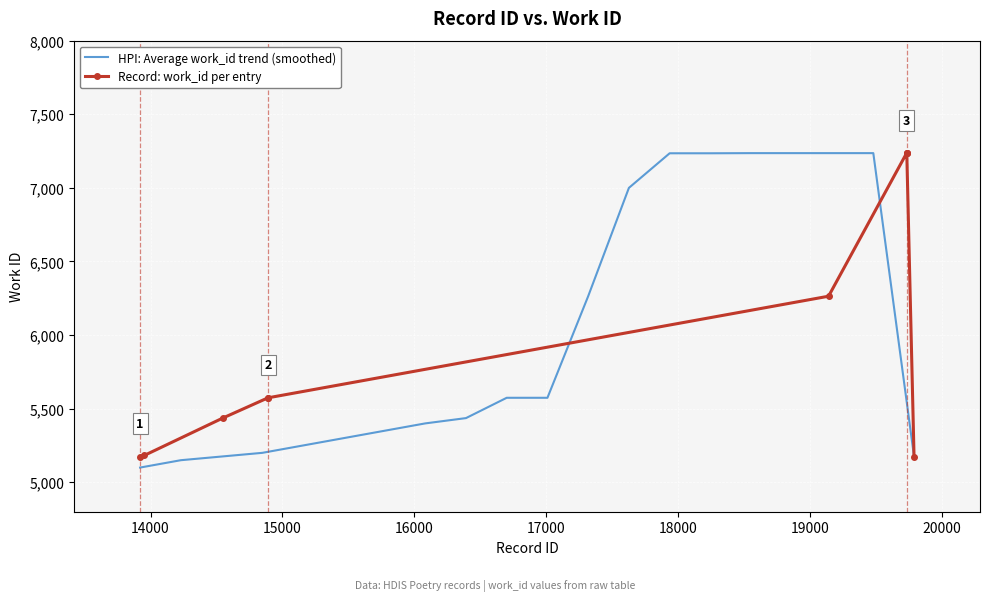

List the labels in order of value, largest first.

19733, 19731, 19732, 19140, 14891, 14892, 14547, 13954, 13921, 19788